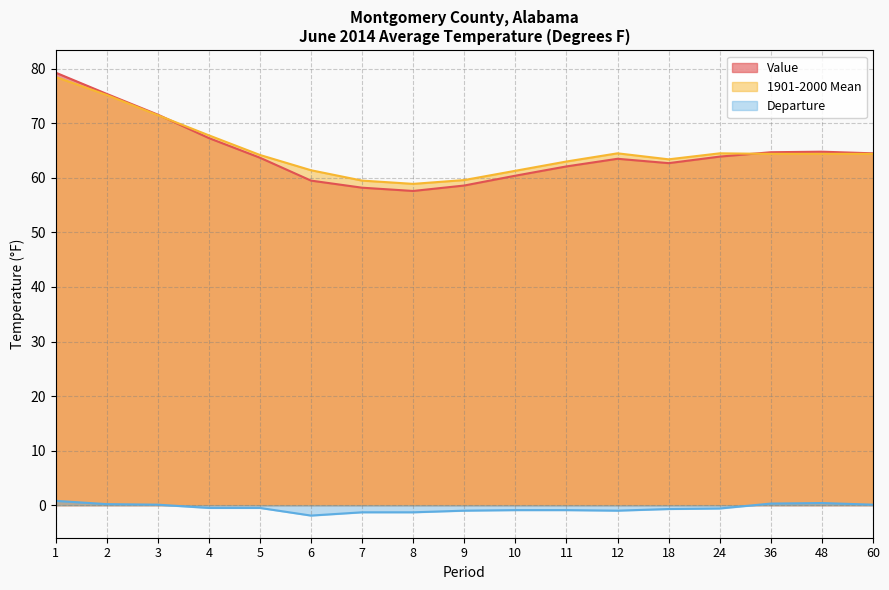

True or false: Departure and Value intersect in this chart.

False